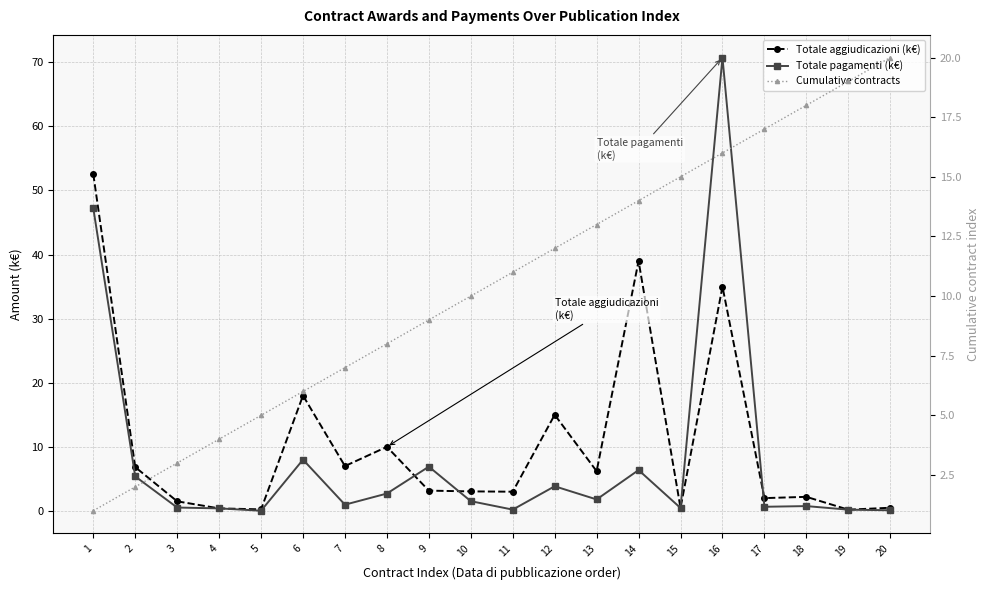

Read the Cumulative contracts value at 16.

16.0